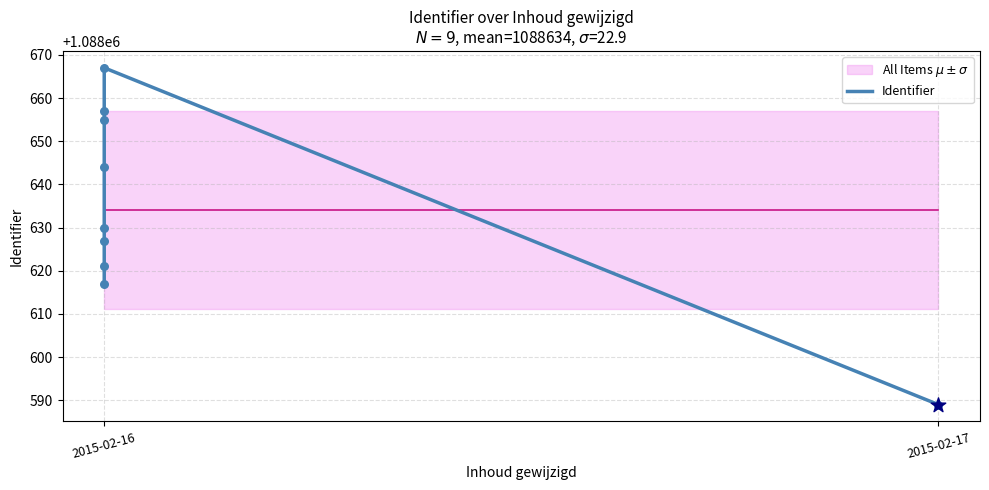

What is the change in value from 2015-02-16 to 4?

+27